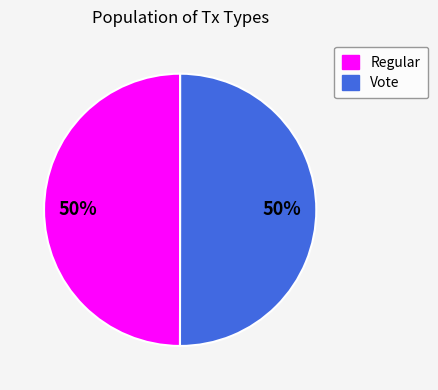

Is it true that Vote is 43% of the pie?

False